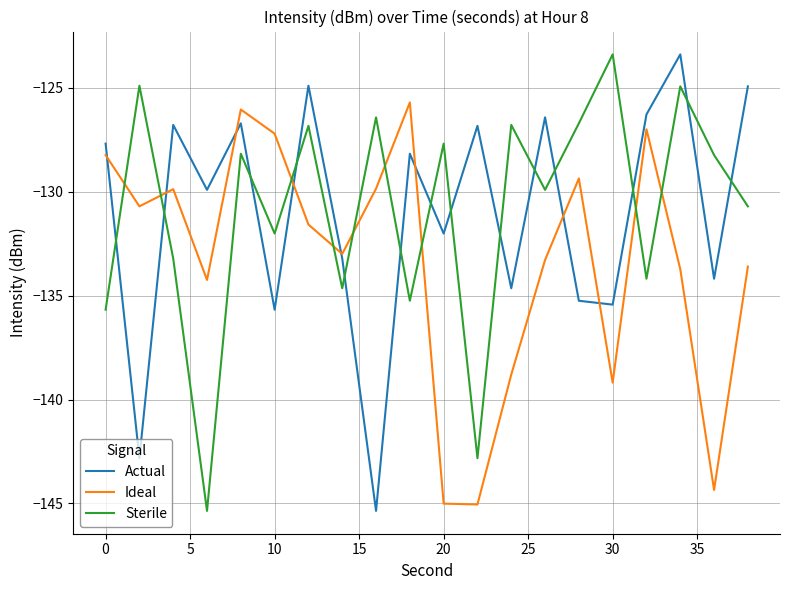

How many categories are shown in the chart?

20